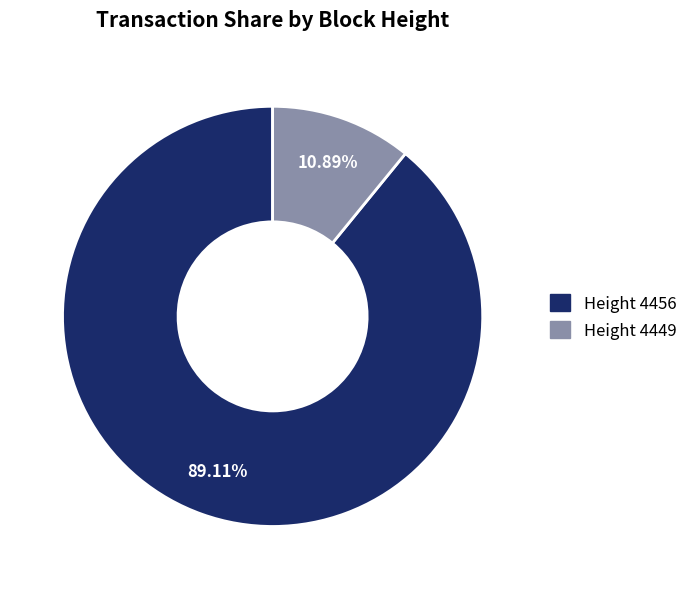

How many segments does this pie chart have?

2